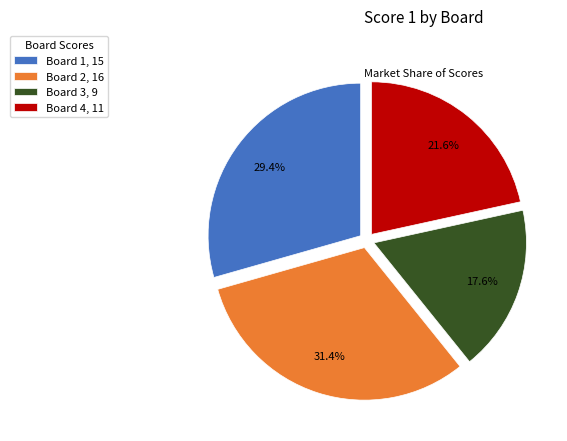

What percentage is the Board 3 slice, to the nearest percent?

18%